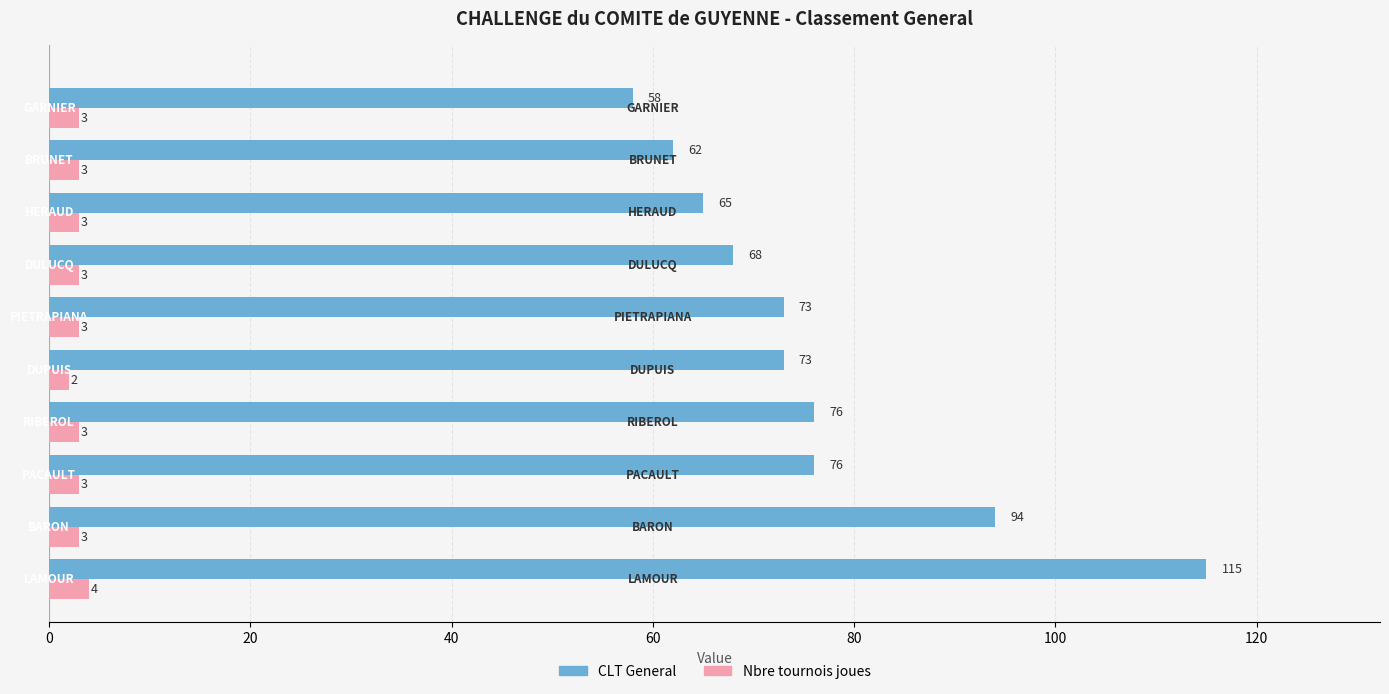

What is the lowest value of the CLT General series?

58